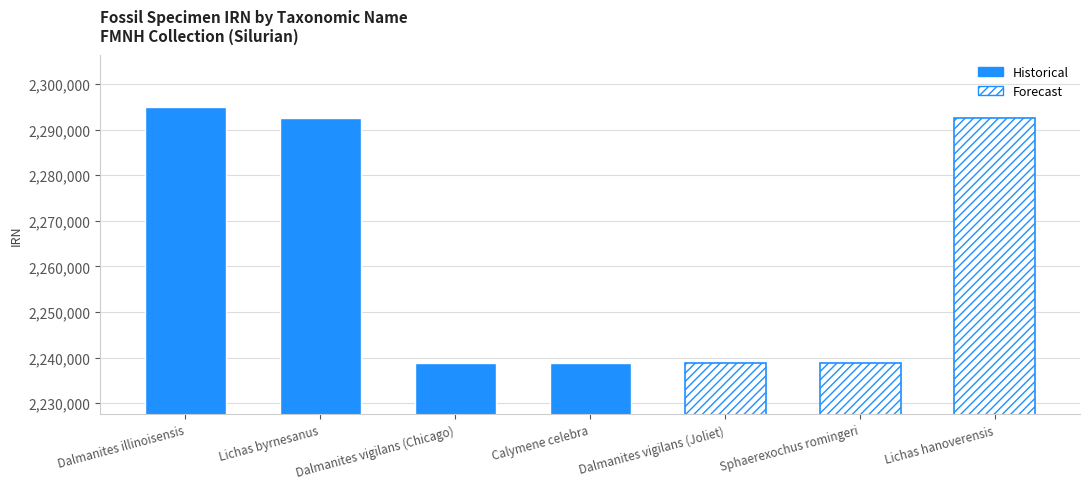

Is it true that the value at Calymene celebra is 2238761?

True